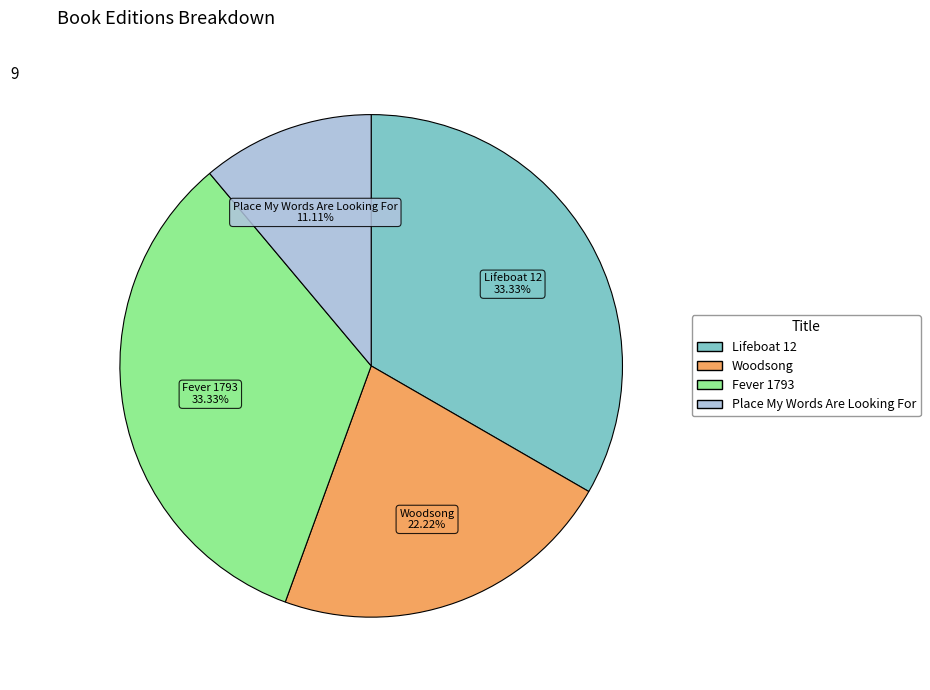

Is there a majority slice in this chart?

No